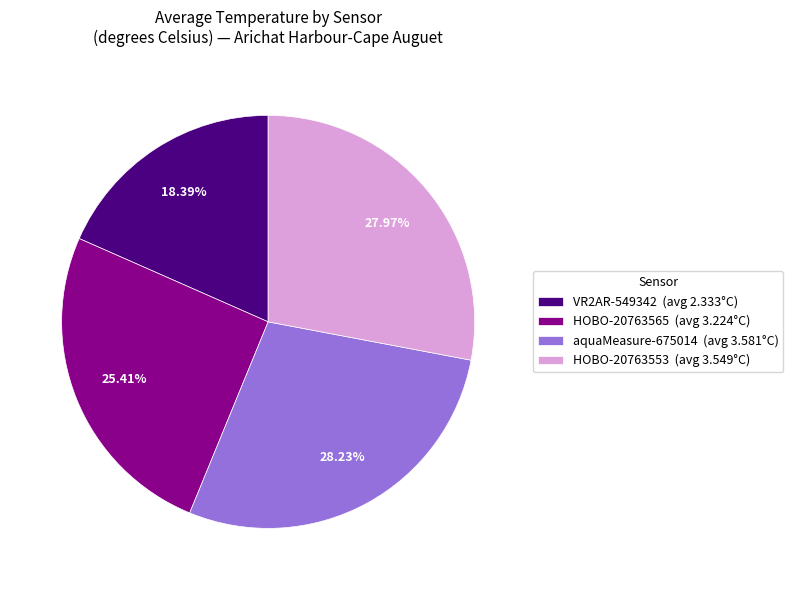

Does HOBO-20763565 account for over 50% of the chart?

No